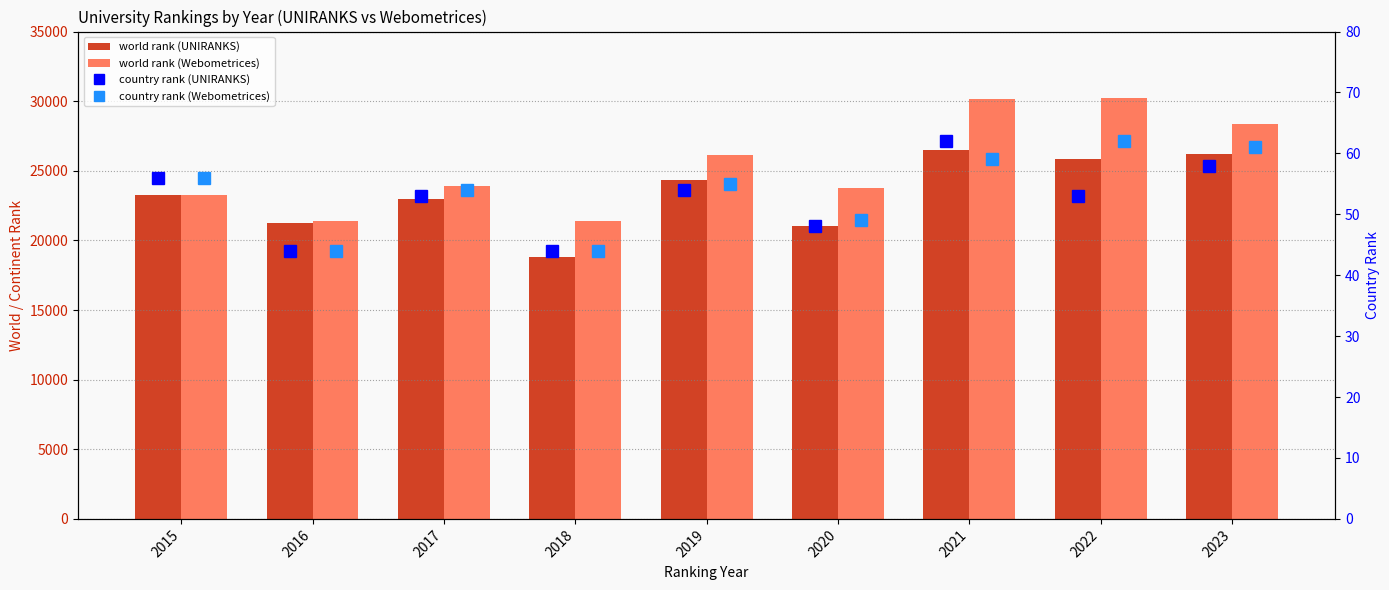

How many values in the country rank (Webometrices) series are below 55?

4